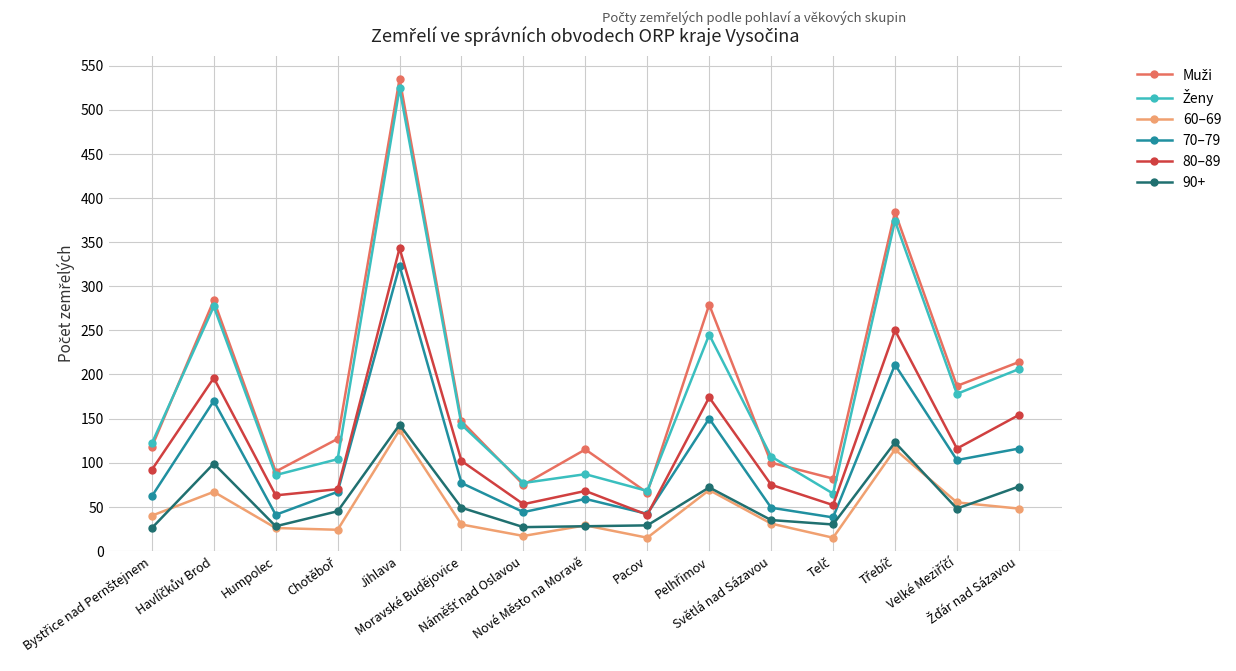

True or false: 80–89 has more than 0 points higher than both neighbors.

True